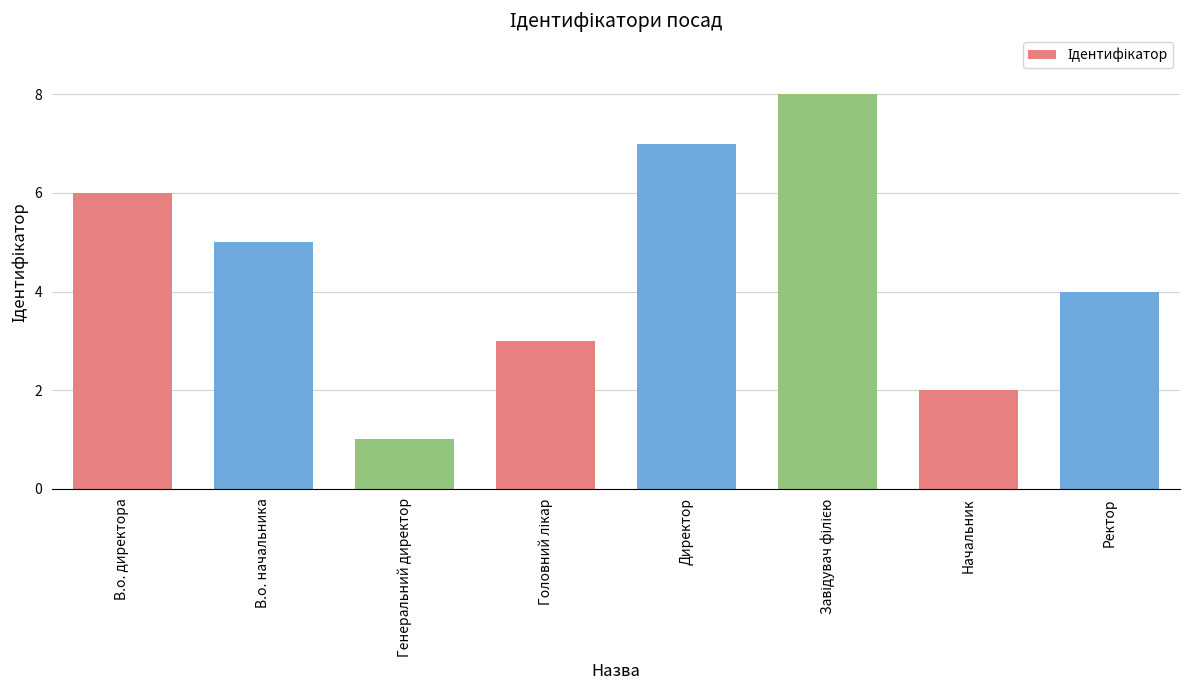

At which category does the chart reach its minimum across all series?

Генеральний директор